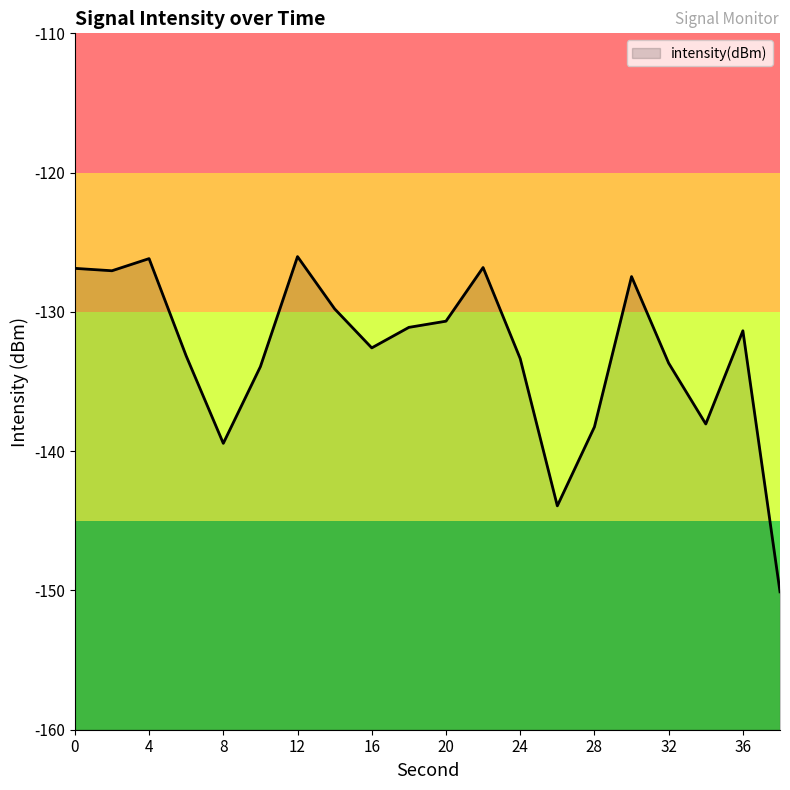

The chart shows a value of -126.0 at 12. True or false?

True